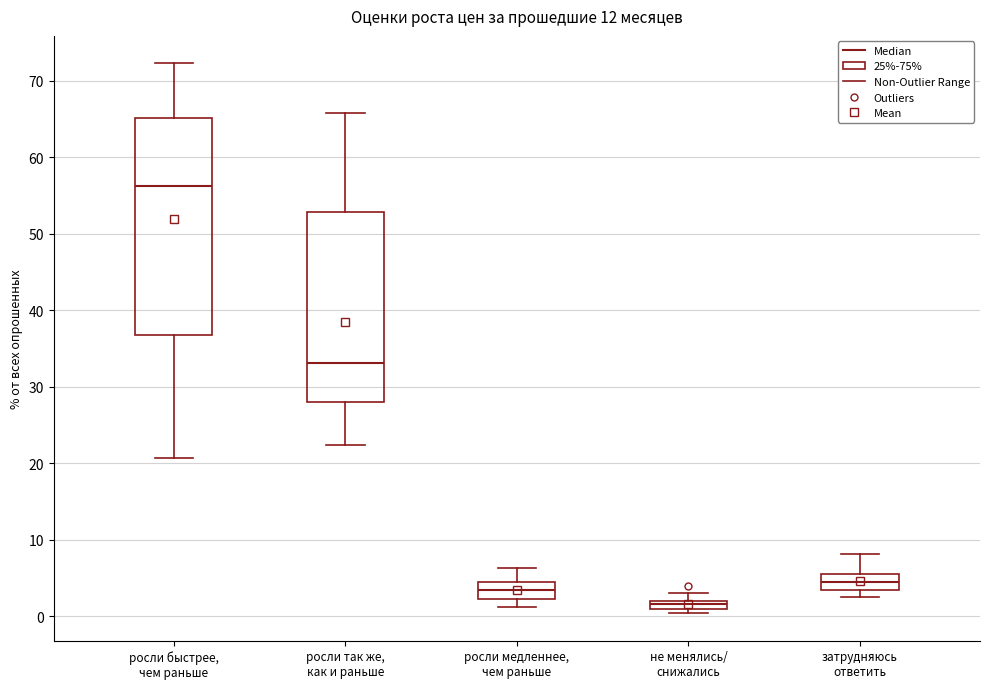

Which box's median line is the lowest?

не менялись/ снижались